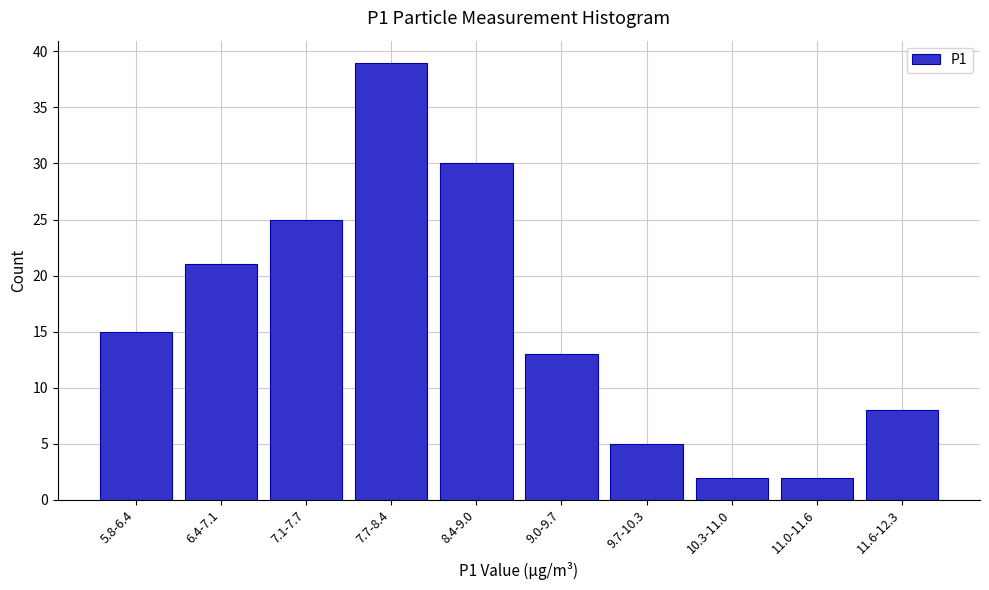

Reading right to left, transcribe all the data shown in this chart.

8	2	2	5	13	30	39	25	21	15